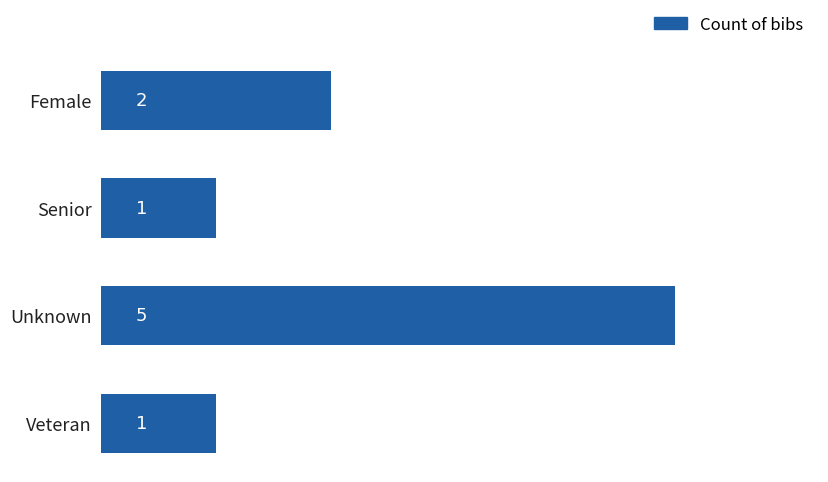

What is the sum of all values?

9